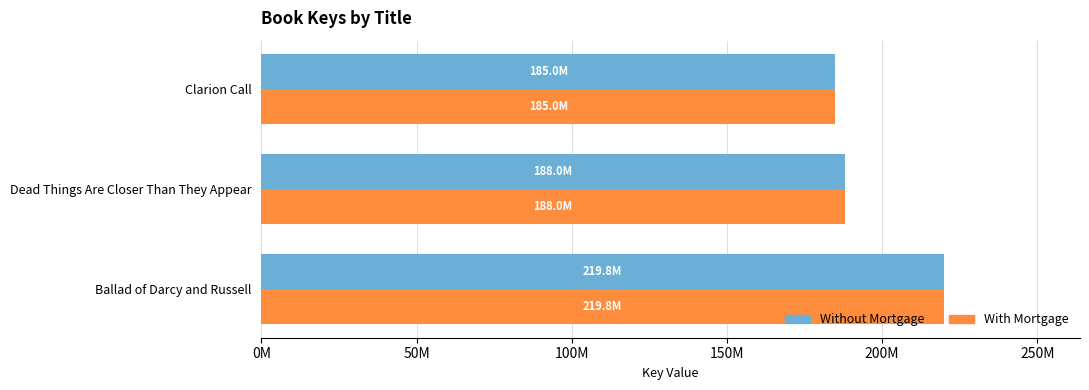

Which label corresponds to the largest value in the chart?

Ballad of Darcy and Russell